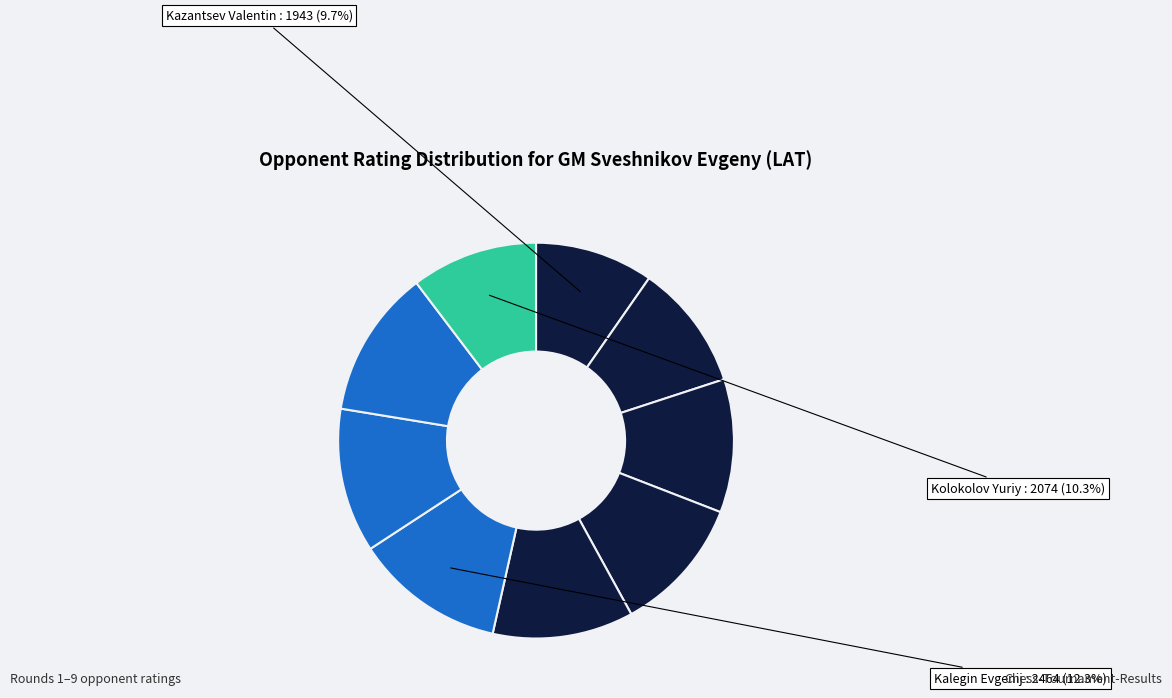

What is the smallest slice in the pie chart?

Kazantsev Valentin